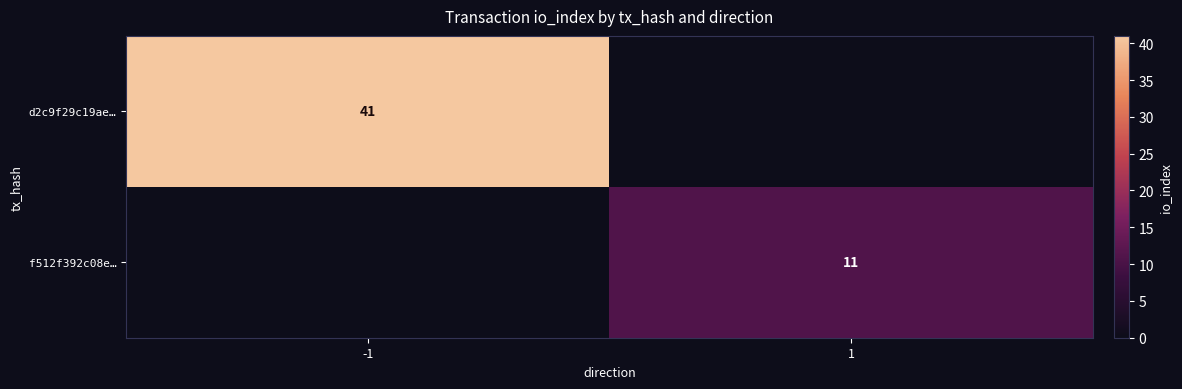

Is it true that f512f392c08e… equals 2 at 1?

False